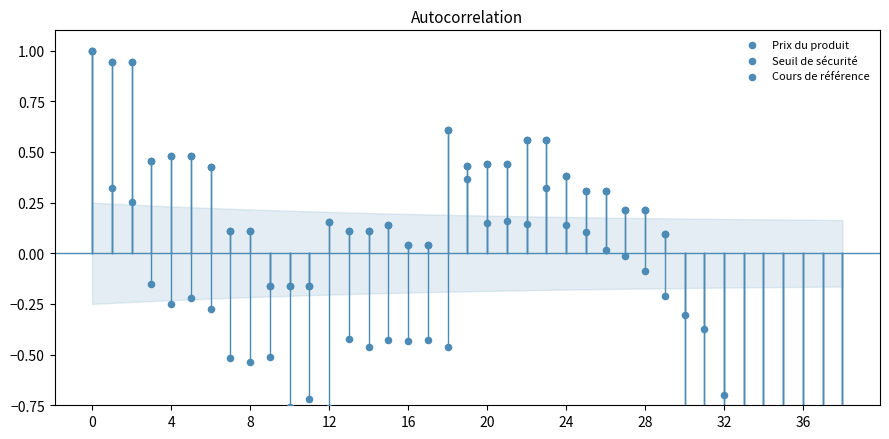

Is the value of Cours de référence at 38 greater than the value of Prix du produit at 20?

No